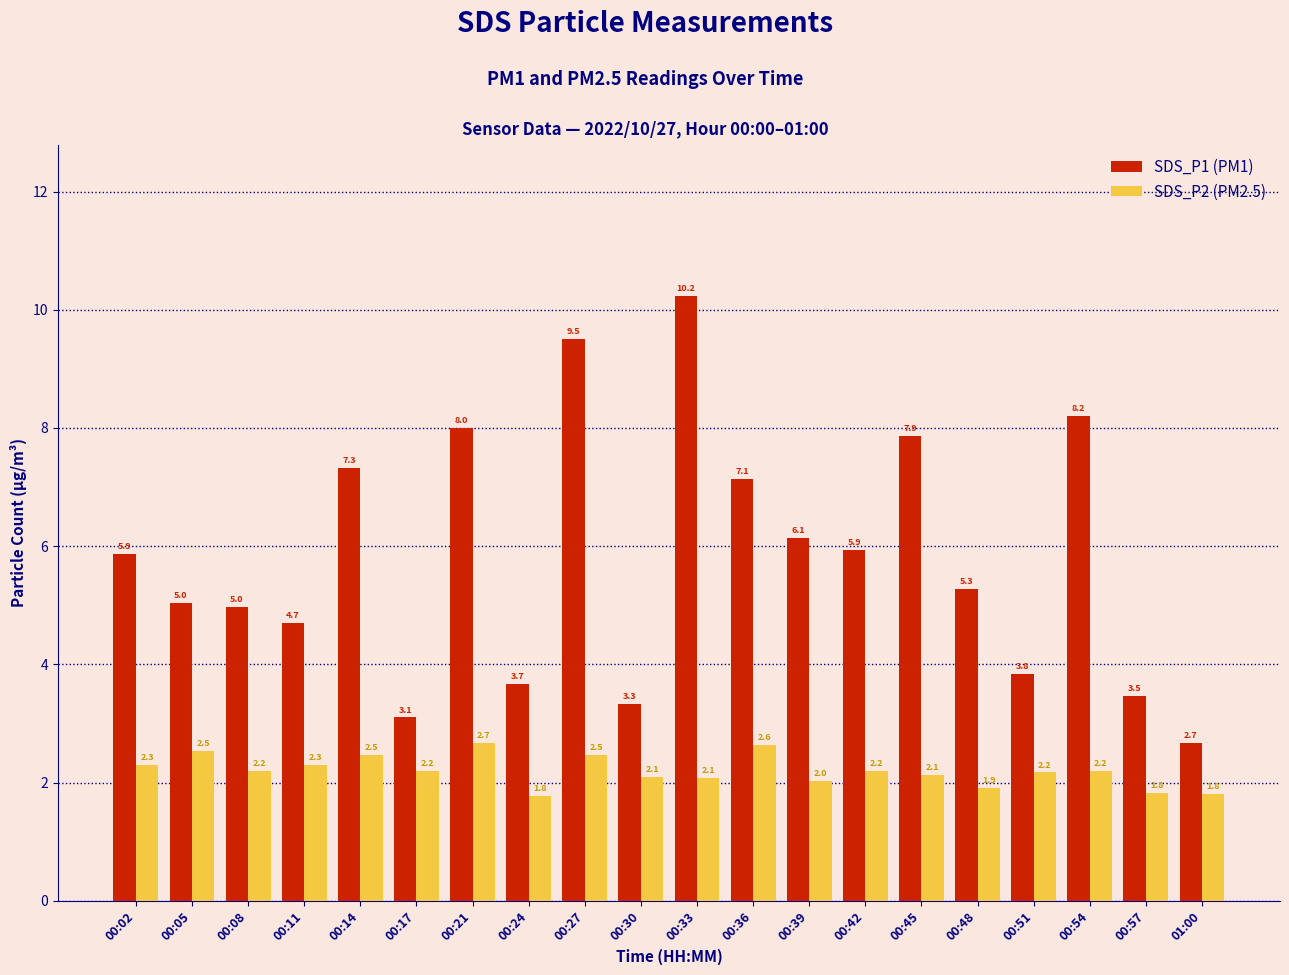

Where does the SDS_P2 (PM2.5) series first go above 2?

00:02